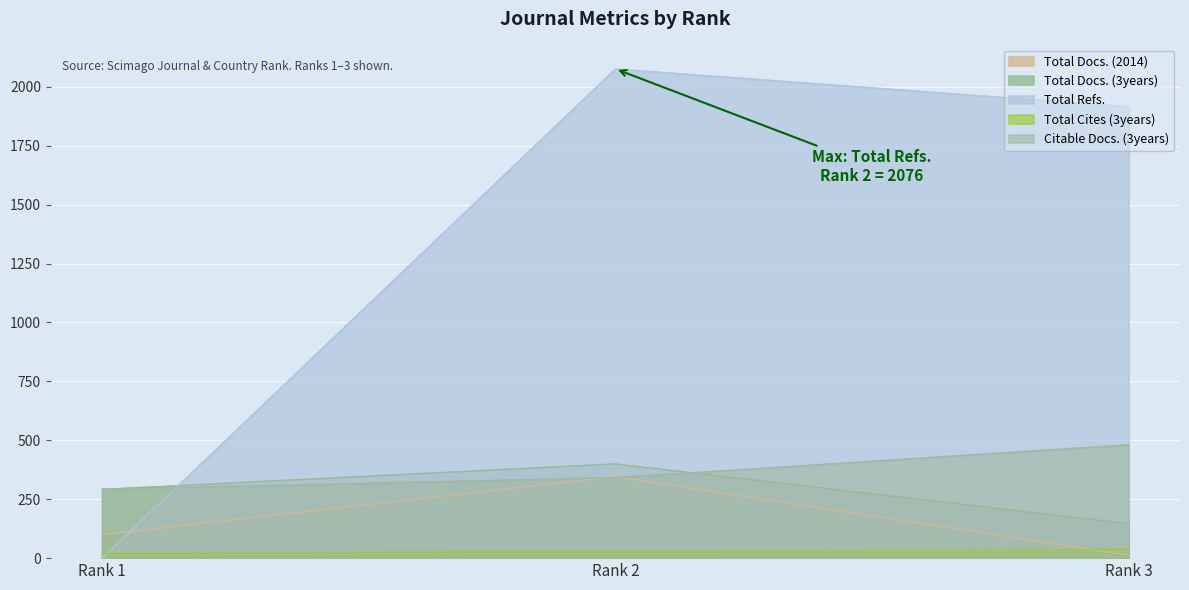

Reading left to right, extract all data points from this chart.

Total Docs. (2014): Rank 1=100	Rank 2=346	Rank 3=13
Total Docs. (3years): Rank 1=292	Rank 2=400	Rank 3=146
Total Refs.: Rank 1=0	Rank 2=2076	Rank 3=1916
Total Cites (3years): Rank 1=21	Rank 2=30	Rank 3=38
Citable Docs. (3years): Rank 1=292	Rank 2=342	Rank 3=481